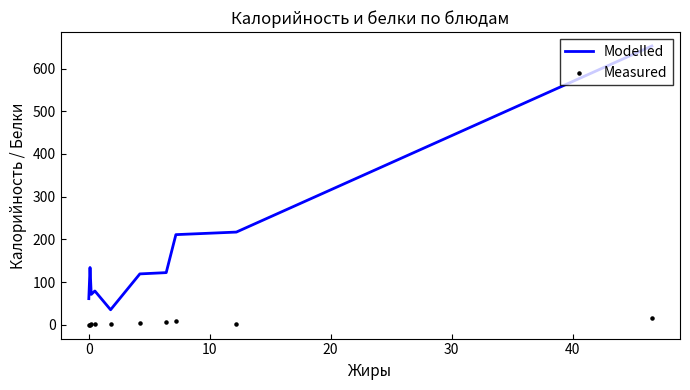

Which series reaches the maximum Y coordinate?

Modelled